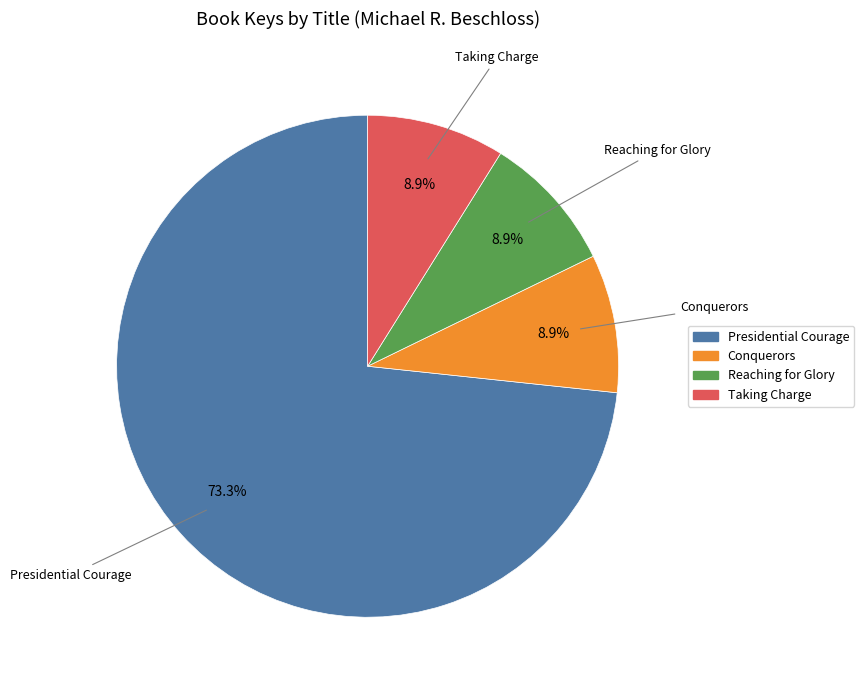

To the nearest percent, what percentage of the pie is Conquerors?

9%